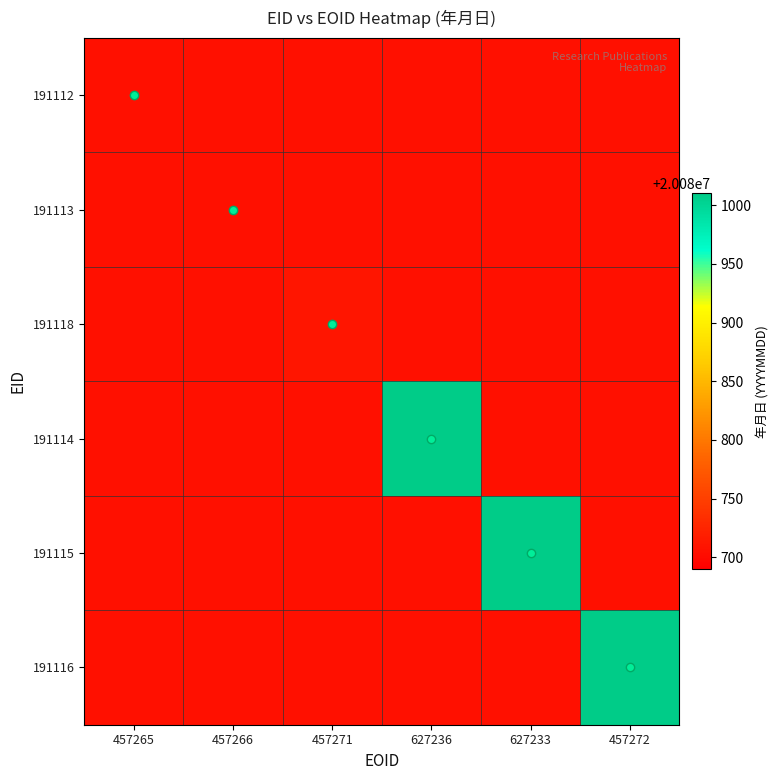

What is the difference between the highest and lowest values at 457271?

6